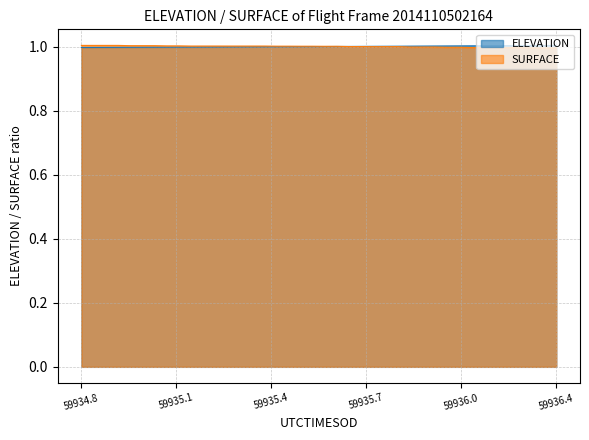

What is the highest value of the ELEVATION series?

1.0